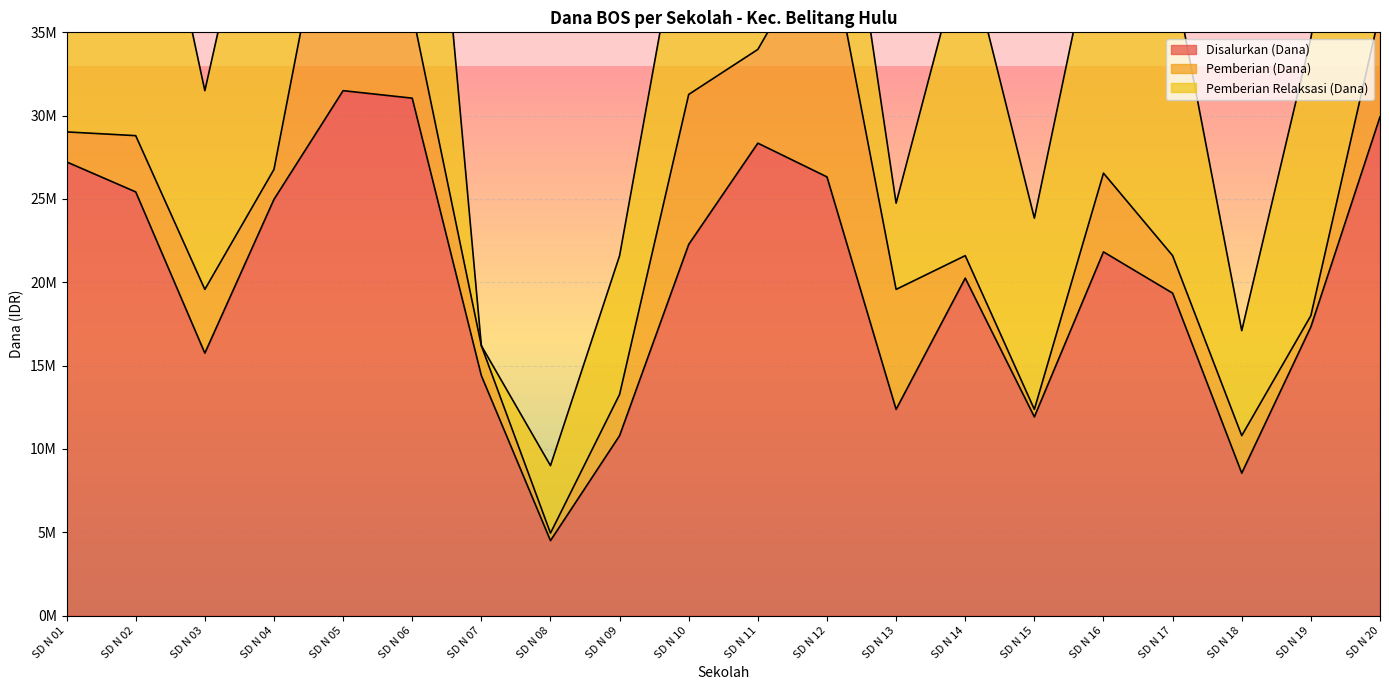

The value of Disalurkan (Dana) at SD N 12 is 26325000. True or false?

True